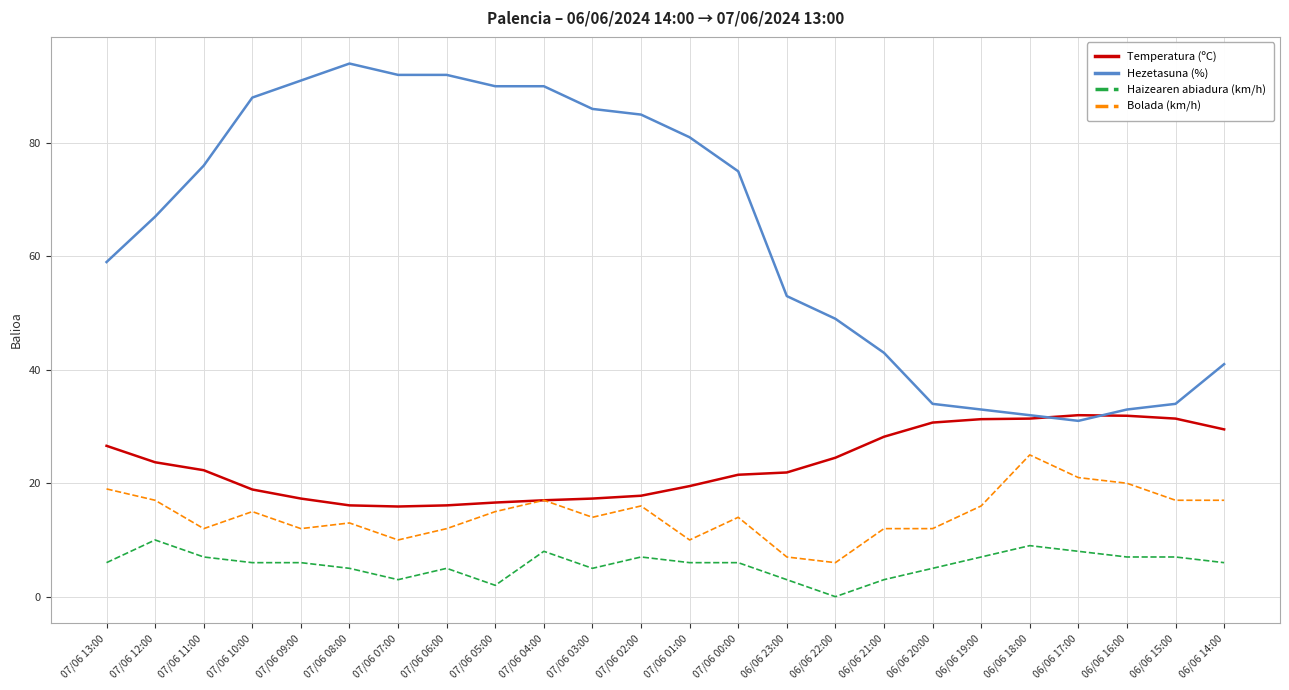

At which category is the sum across all series the highest?

07/06 04:00